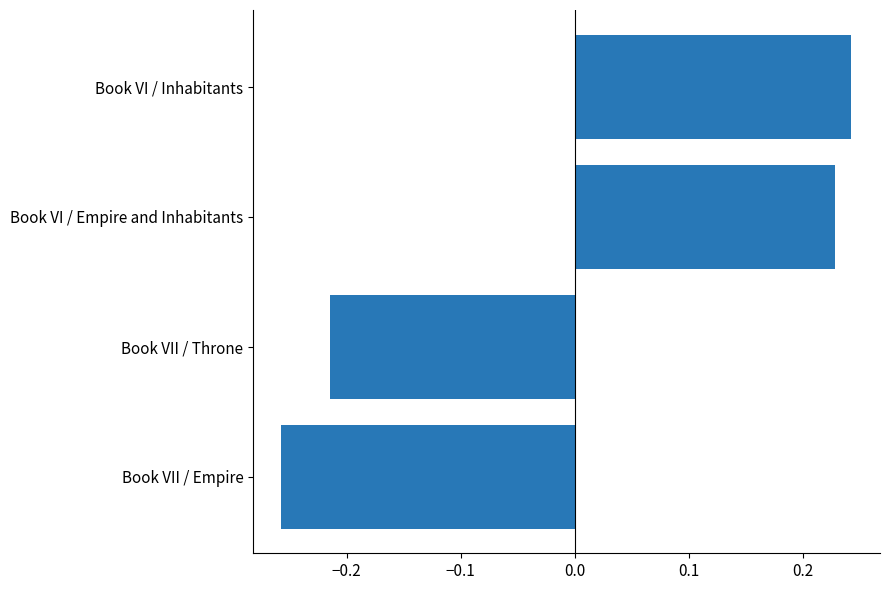

At which label is the value closest to 0?

Book VII / Throne